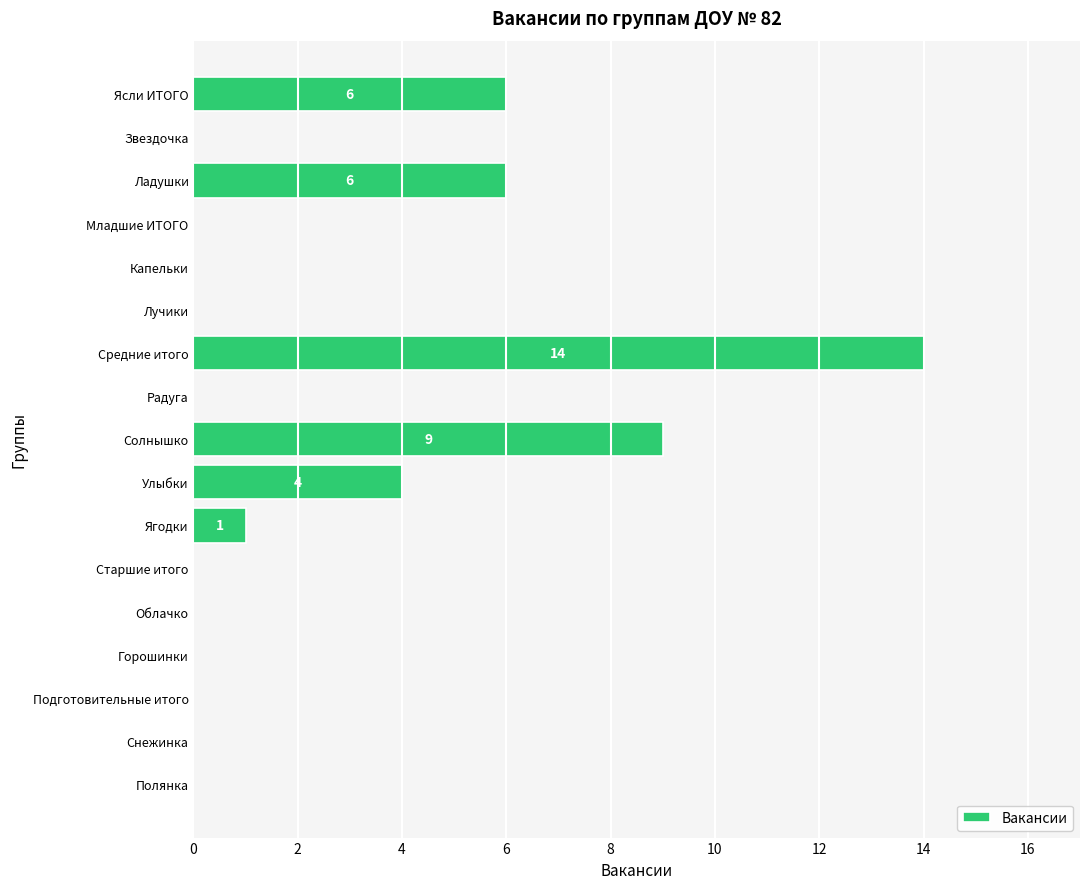

How many distinct data groups are displayed?

1